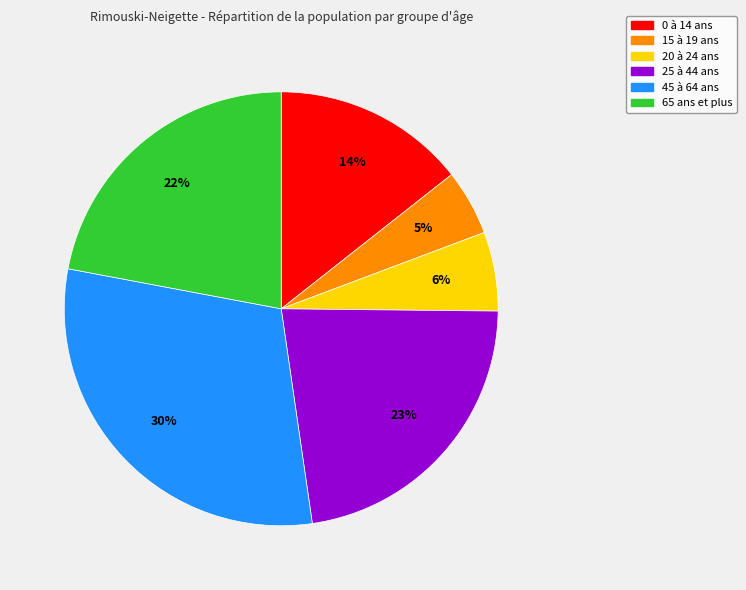

To the nearest percent, what is the difference between the largest and smallest slice percentages?

25%